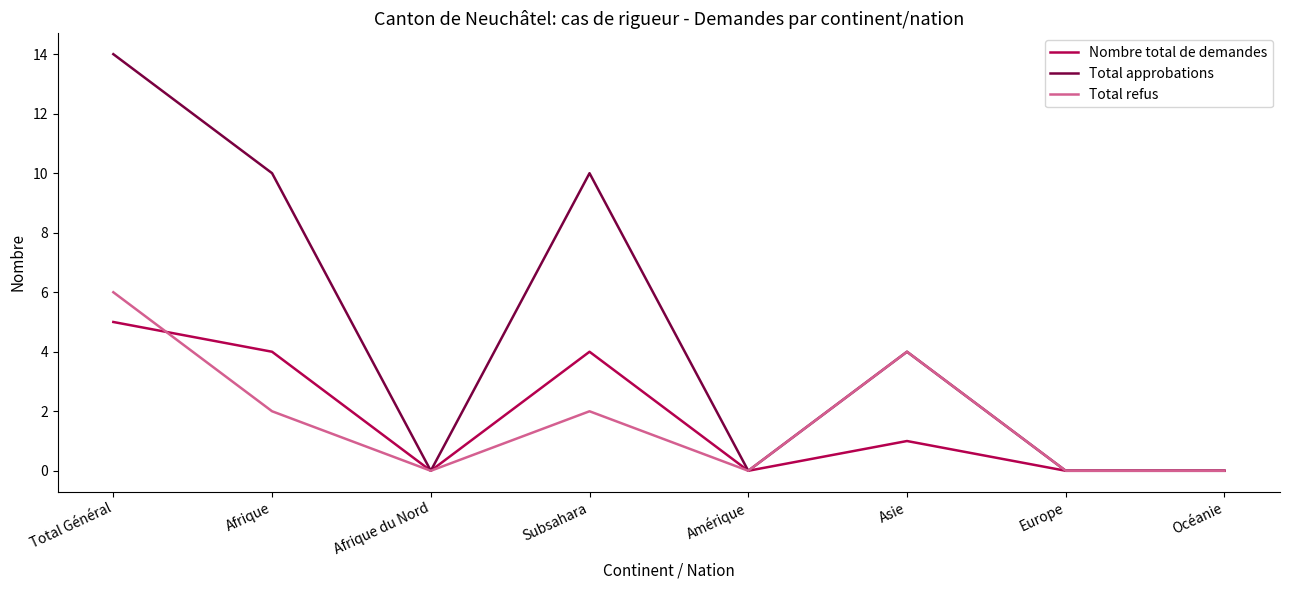

Reading left to right, what are all the values shown in this chart?

Nombre total de demandes: Total Général=5	Afrique=4	Afrique du Nord=0	Subsahara=4	Amérique=0	Asie=1	Europe=0	Océanie=0
Total approbations: Total Général=14	Afrique=10	Afrique du Nord=0	Subsahara=10	Amérique=0	Asie=4	Europe=0	Océanie=0
Total refus: Total Général=6	Afrique=2	Afrique du Nord=0	Subsahara=2	Amérique=0	Asie=4	Europe=0	Océanie=0